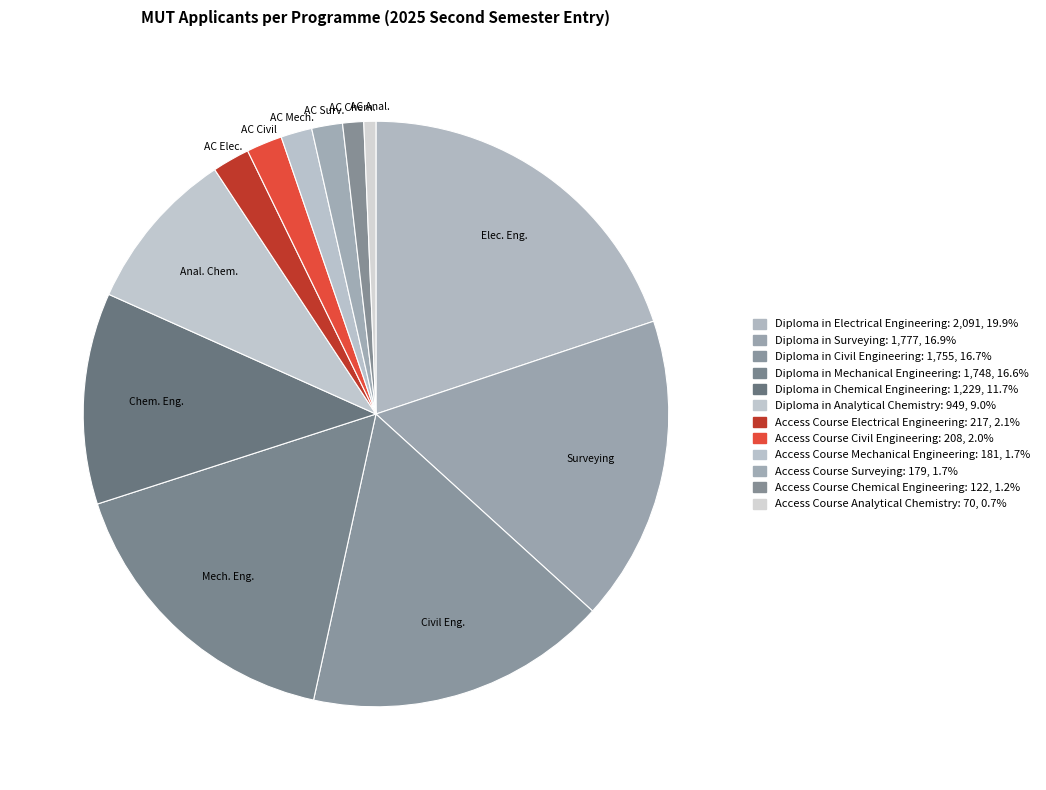

How many slices are in this pie chart?

12